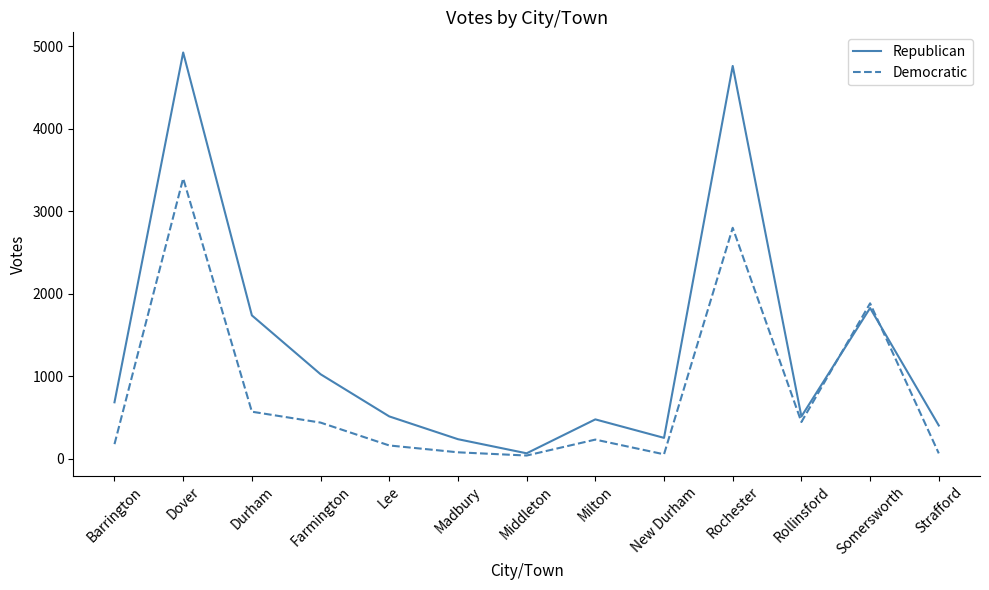

In Republican, how many points are higher than both neighbors (excluding endpoints)?

4